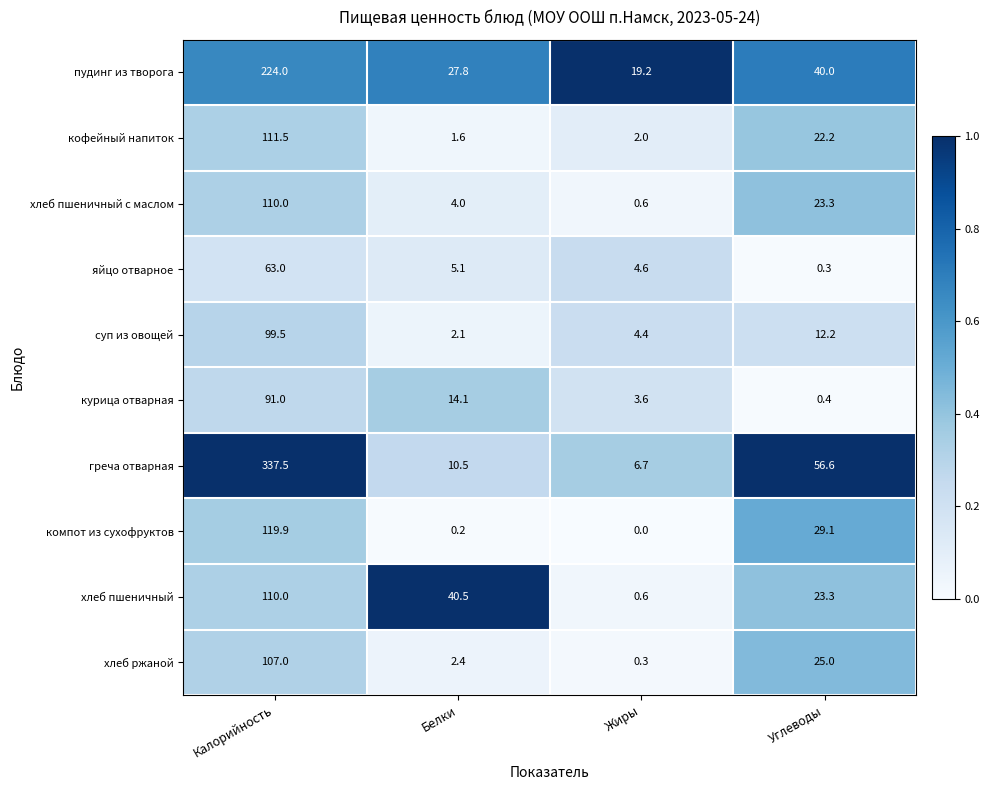

Rank the categories by хлеб пшеничный value from lowest to highest.

Жиры, Углеводы, Белки, Калорийность